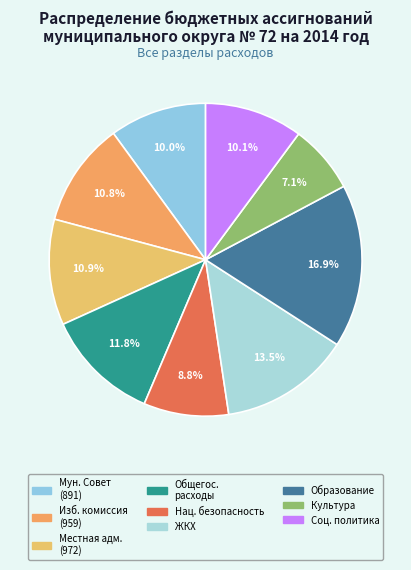

Which category has the smallest portion of the pie?

Культура